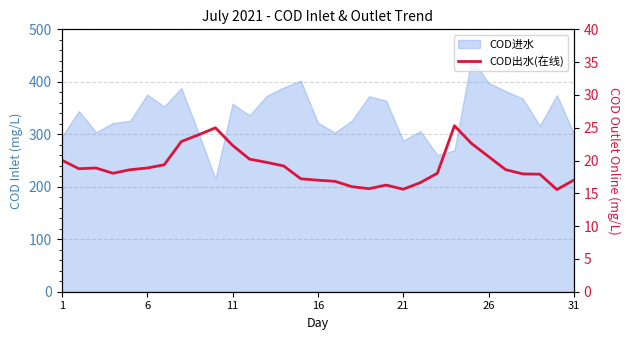

Count the number of values greater than 18.

19